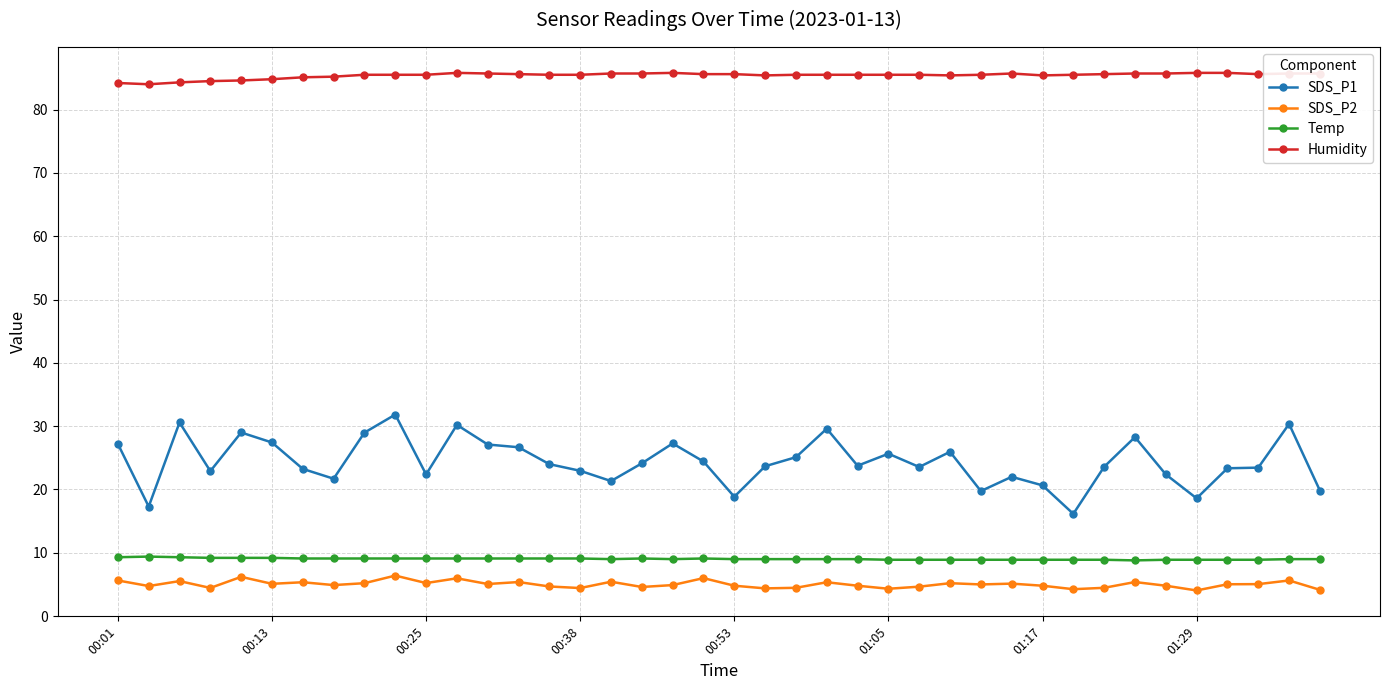

What is the value of the SDS_P1 point at the 3rd from the left?

30.6